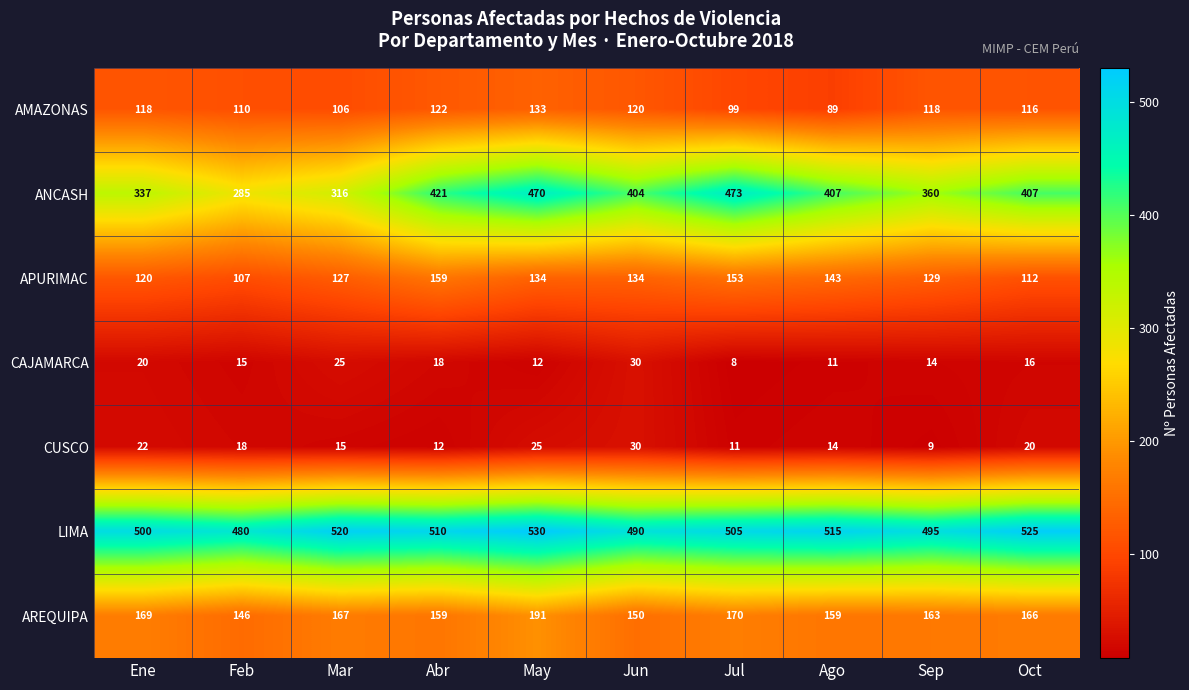

How many series are shown in this chart?

7